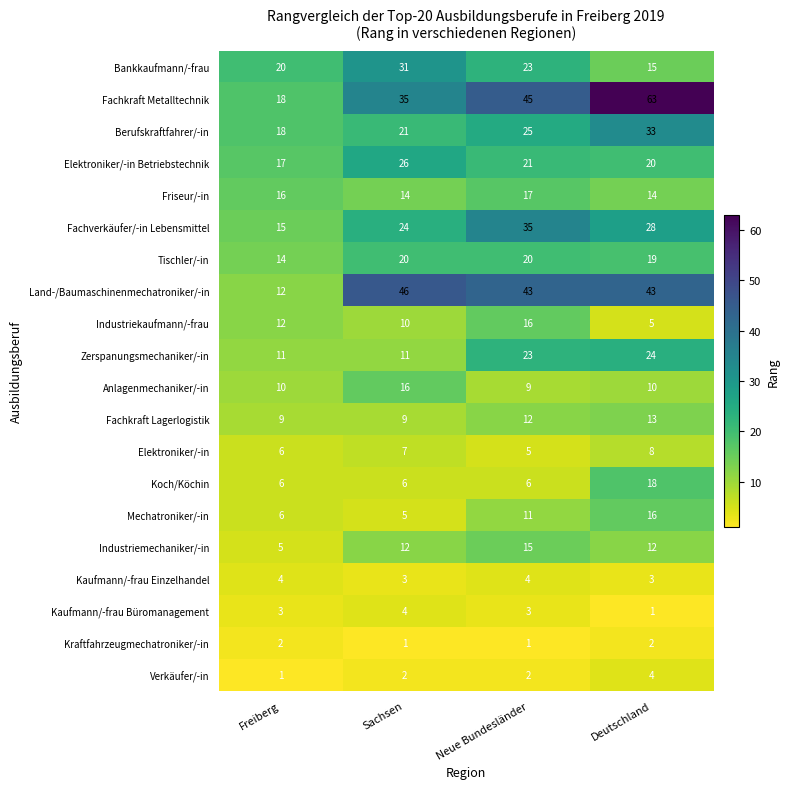

Count the number of data series in this chart.

20